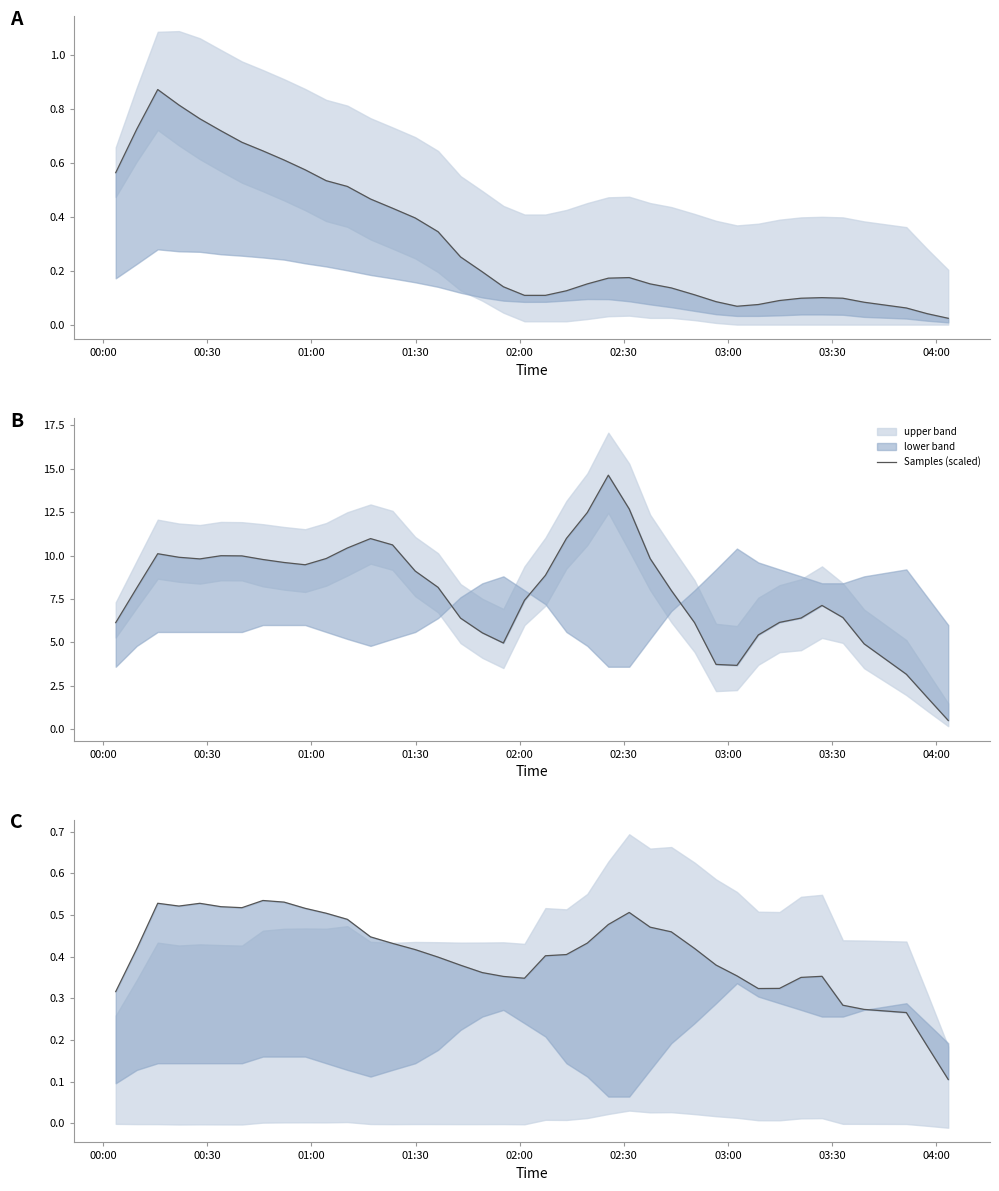

How many lines are shown in the chart?

3